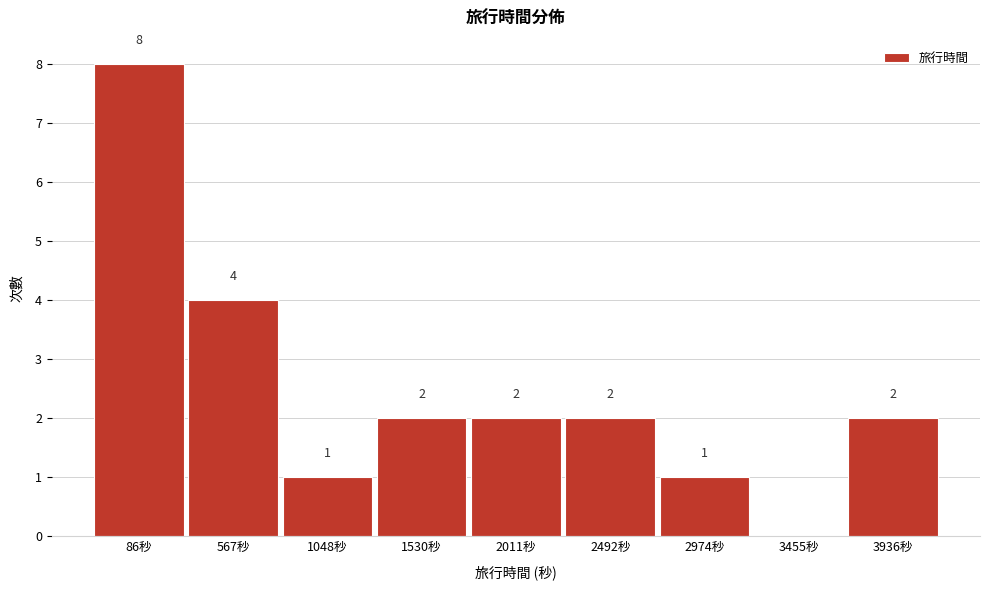

Reading left to right, list all the values displayed in this chart.

86秒=8	567秒=4	1048秒=1	1530秒=2	2011秒=2	2492秒=2	2974秒=1	3455秒=0	3936秒=2